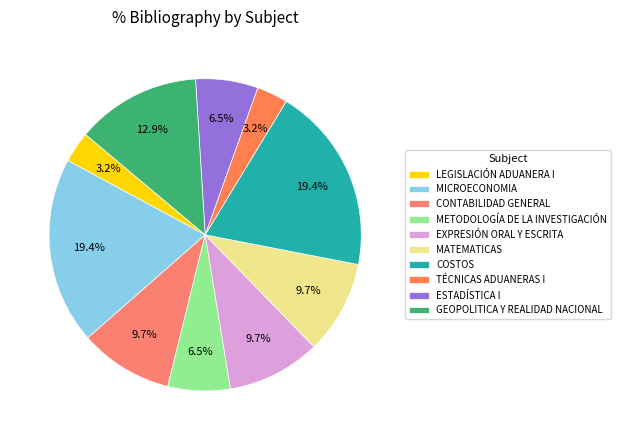

How many segments does this pie chart have?

10